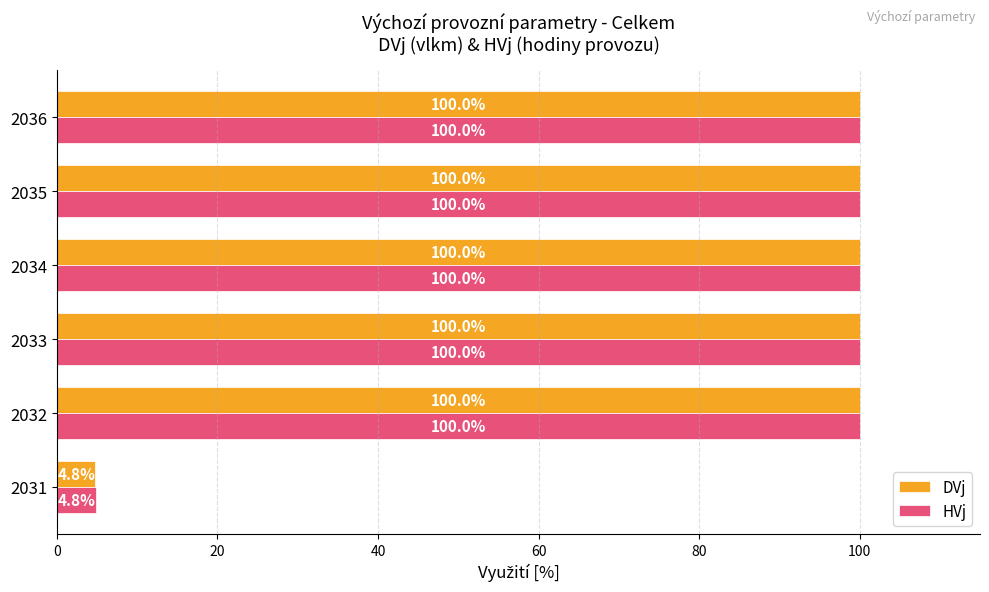

Is it true that HVj equals 169.8 at 2032?

False